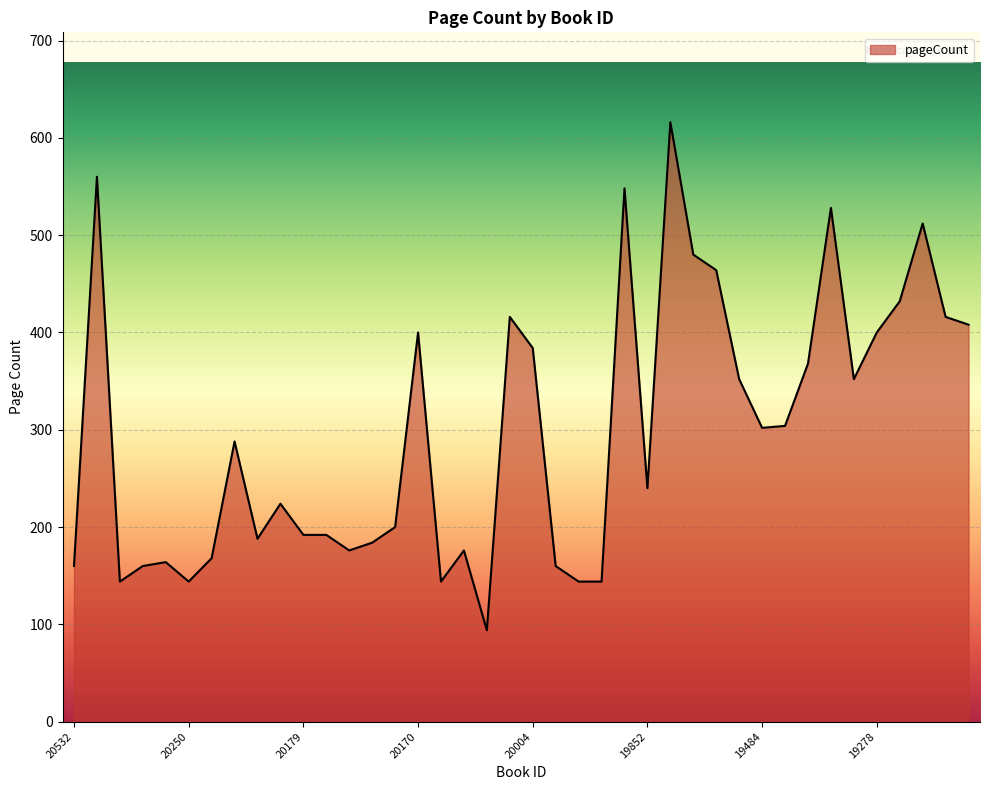

What is the difference between the maximum and minimum values?

522